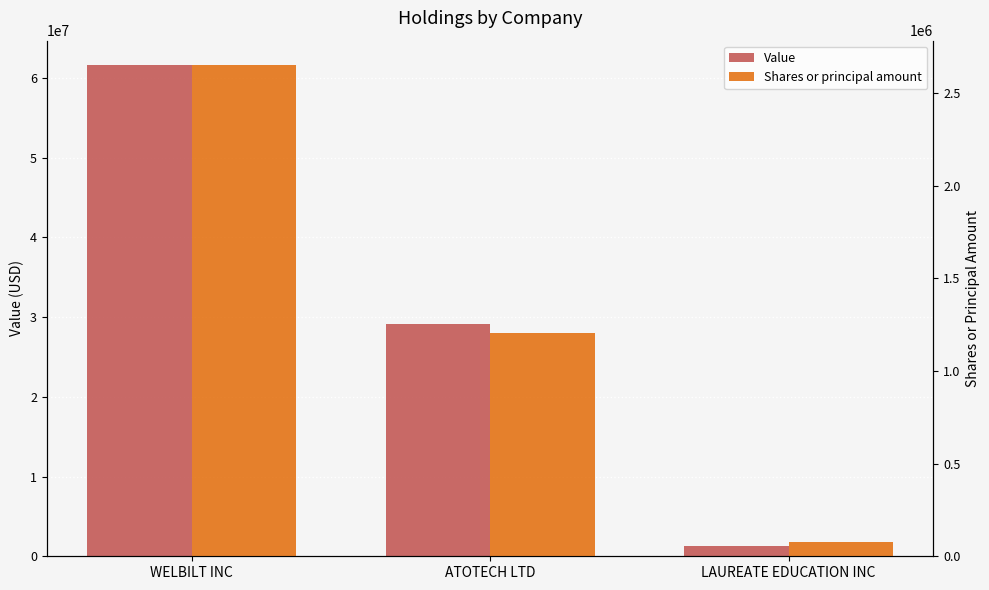

Where is Shares or principal amount nearest to the value 1364750?

ATOTECH LTD